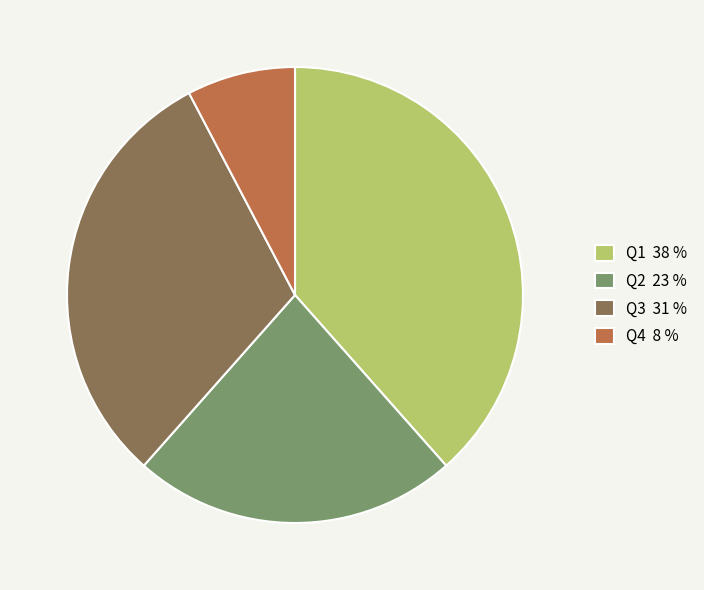

Rank the categories by value from highest to lowest.

Q1, Q3, Q2, Q4